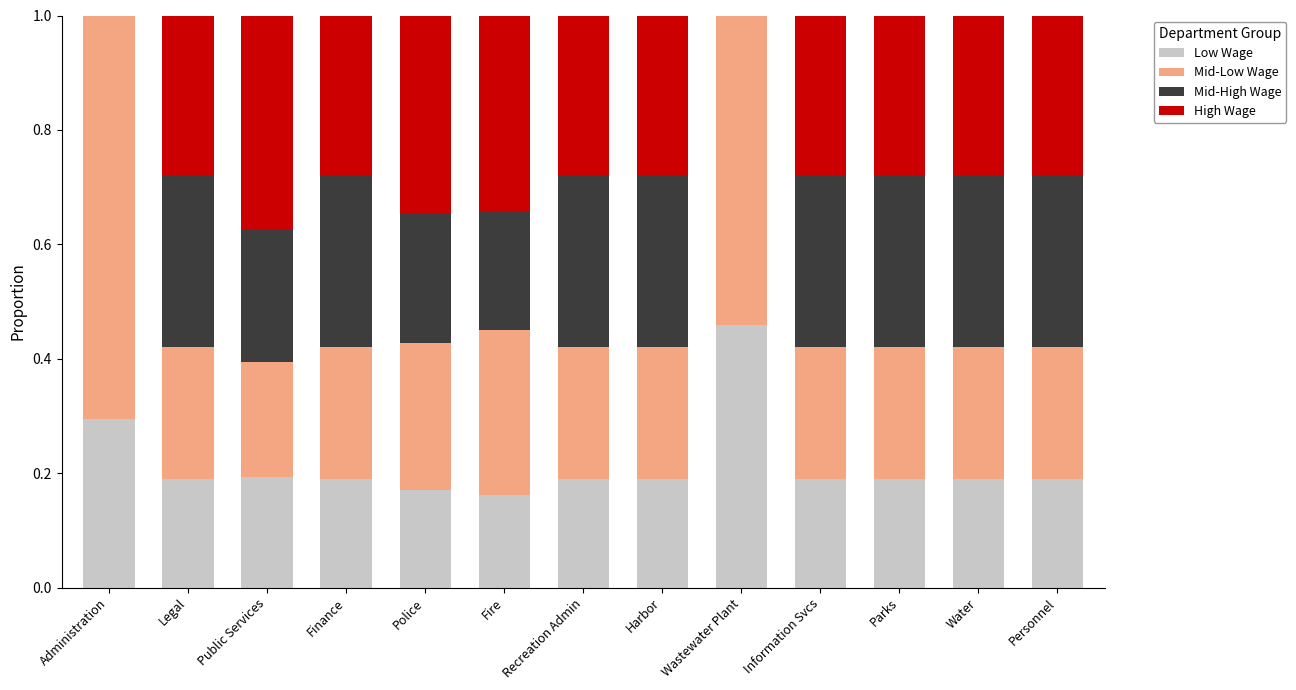

Is it true that Low Wage equals 0.3 at Recreation Admin?

False